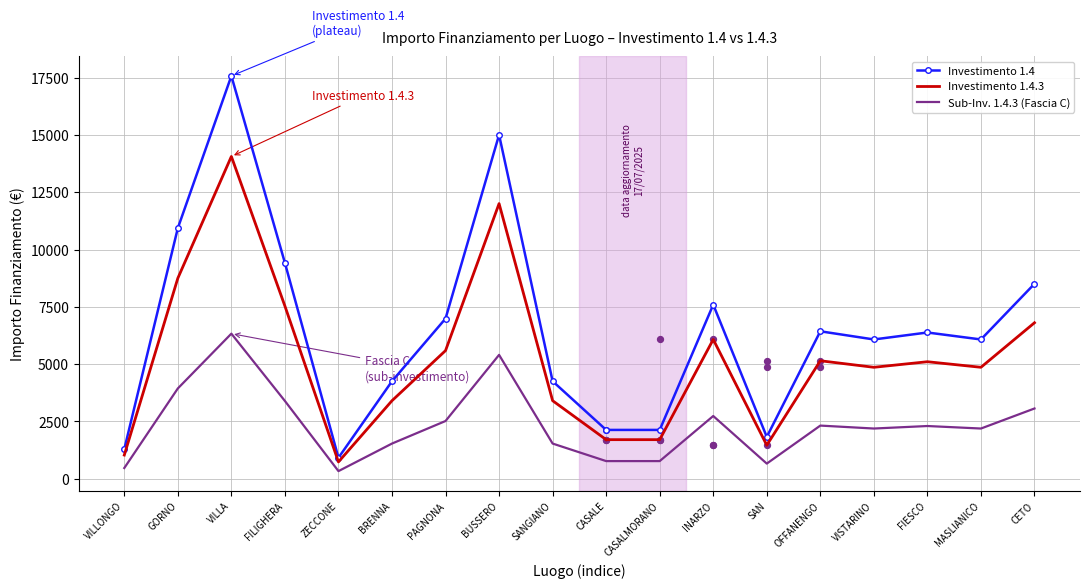

What is the change in value from MASLIANICO to CETO?

+874.8